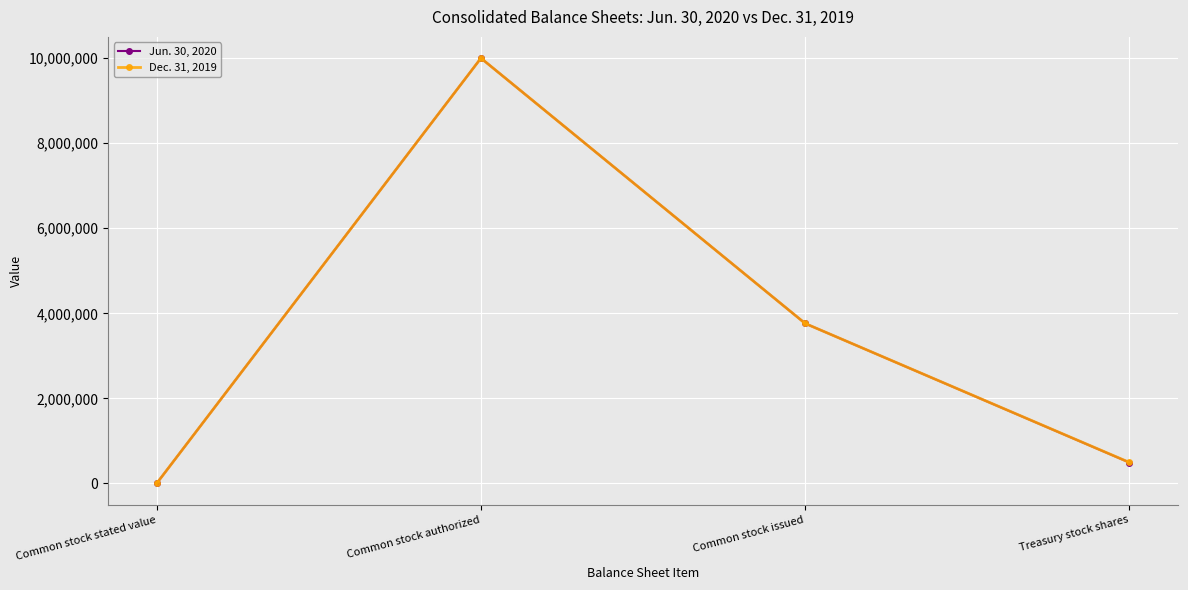

Where is the first local maximum for Dec. 31, 2019?

Common stock authorized